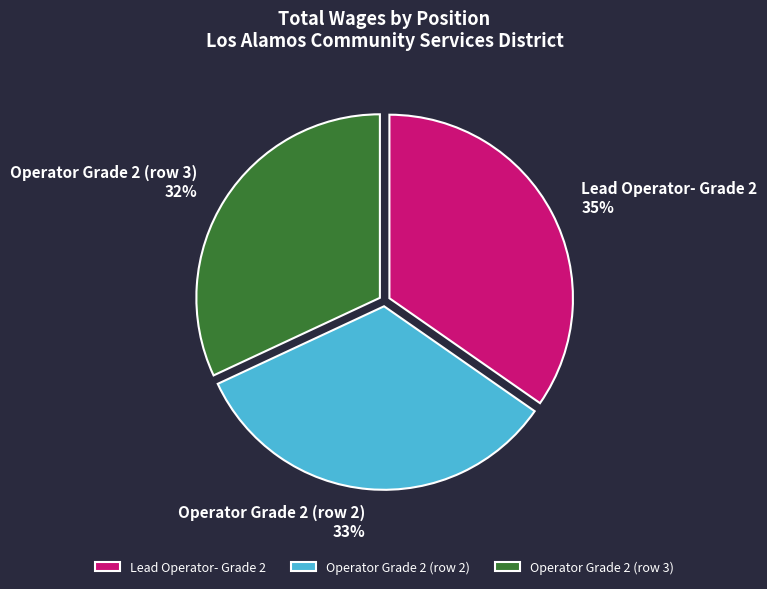

Which category has the biggest portion of the pie?

Lead Operator- Grade 2